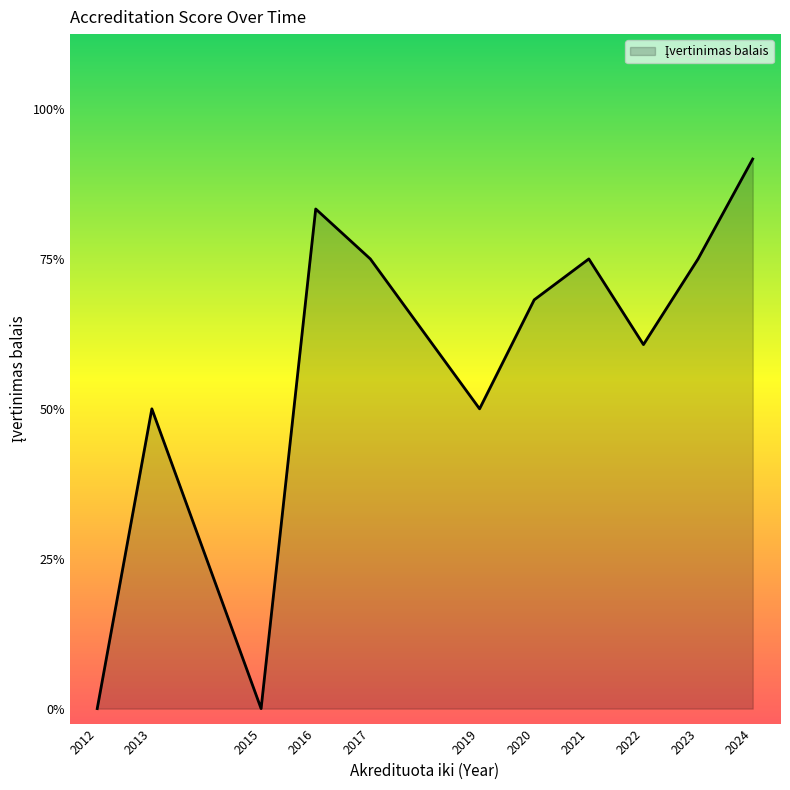

Does the chart have visible grid lines?

No